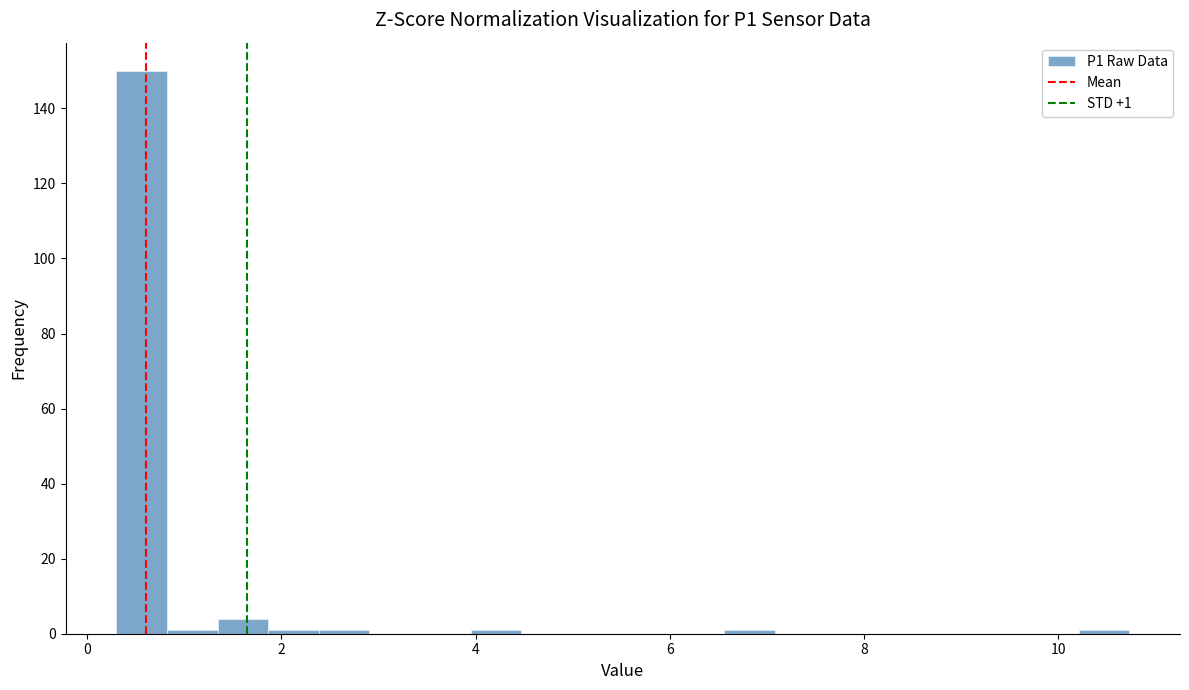

Read against the x-axis, roughly where is the centre of the tallest bar?

0.6